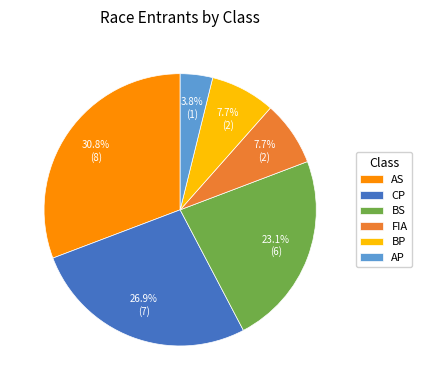

To the nearest percent, what is the combined percentage of BP and AP?

12%